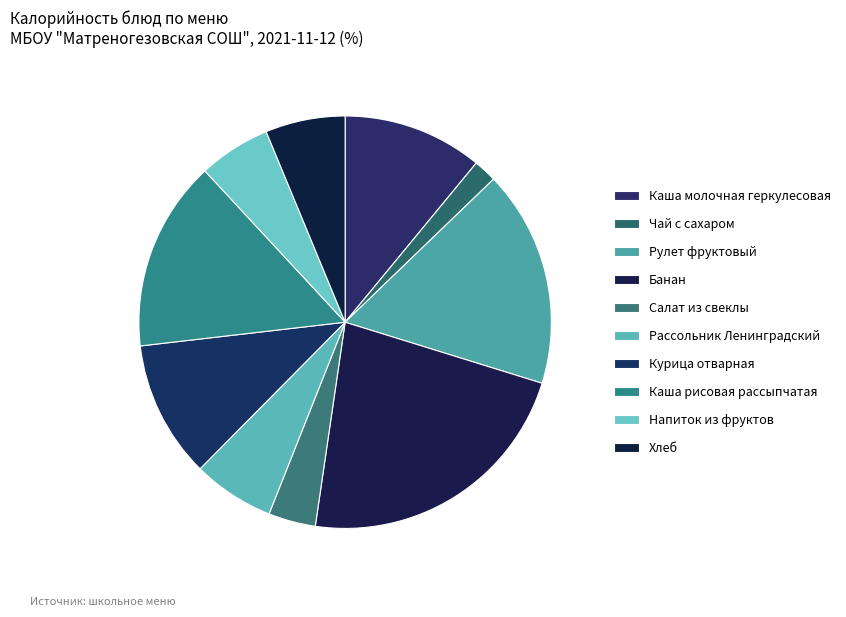

Is Чай с сахаром the majority of the pie?

No